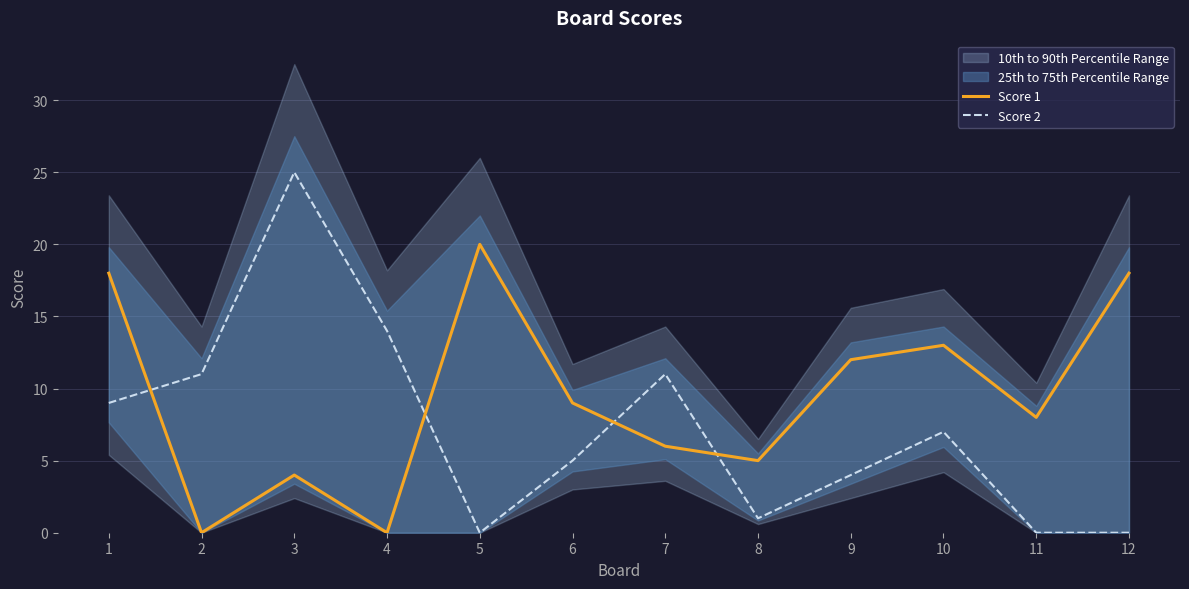

Rank the series by their average value, from highest to lowest.

Score 1, Score 2